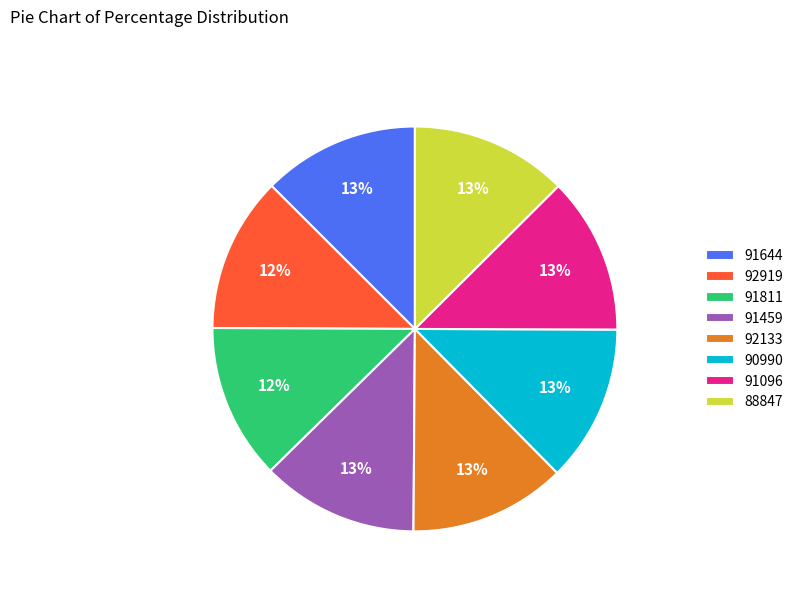

Is the sum of 92133 and 91459 greater than half?

No